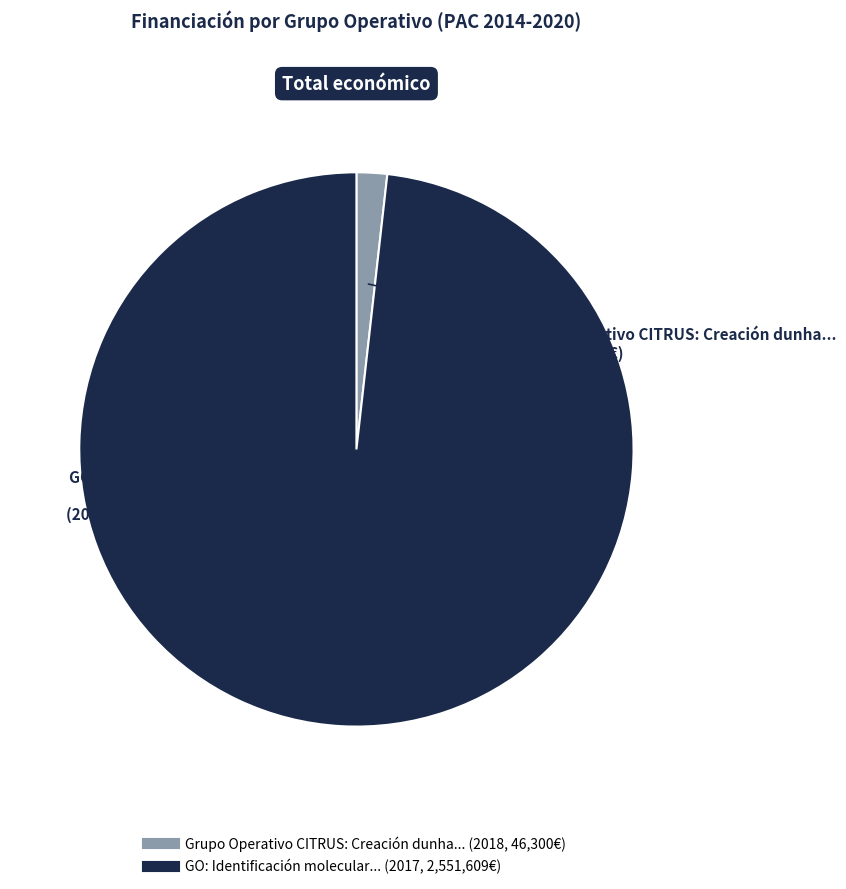

Is there a majority slice in this chart?

Yes